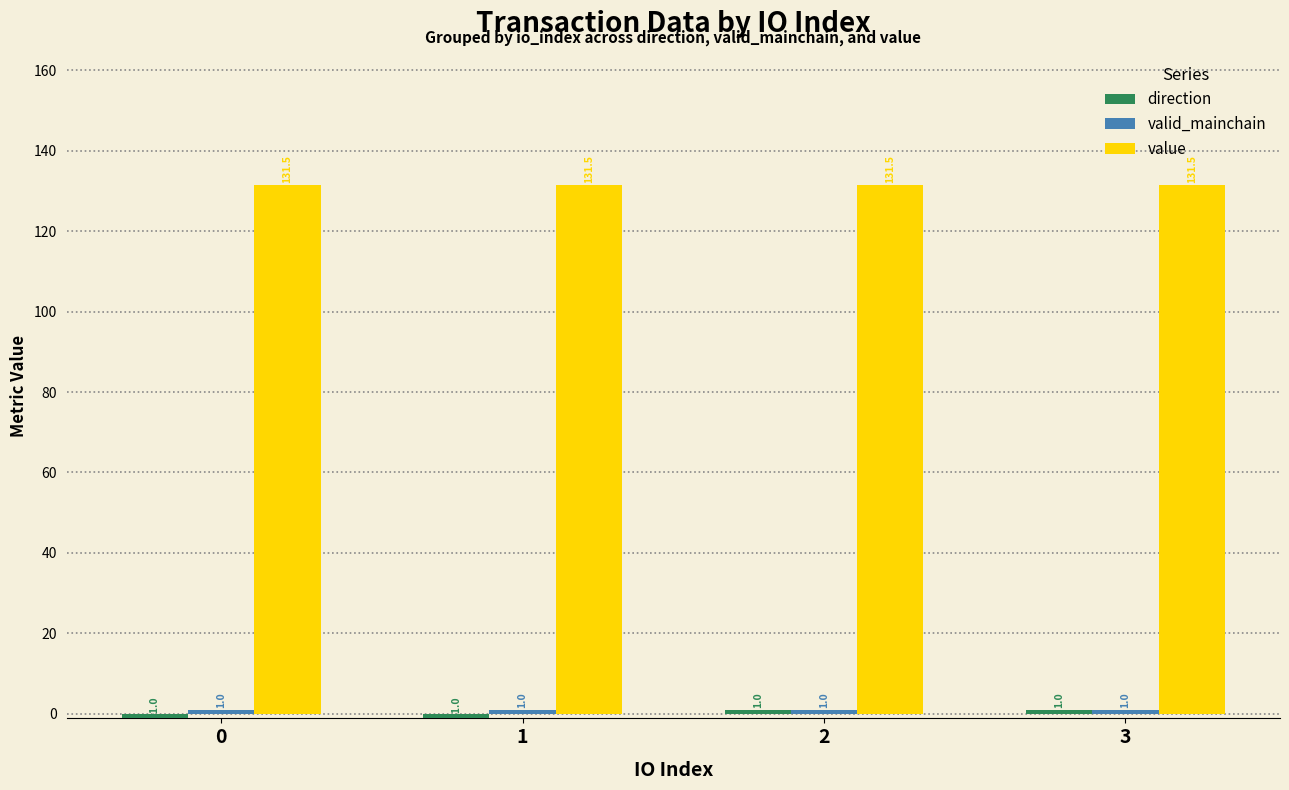

The value of value at 3 is 131.5. True or false?

True